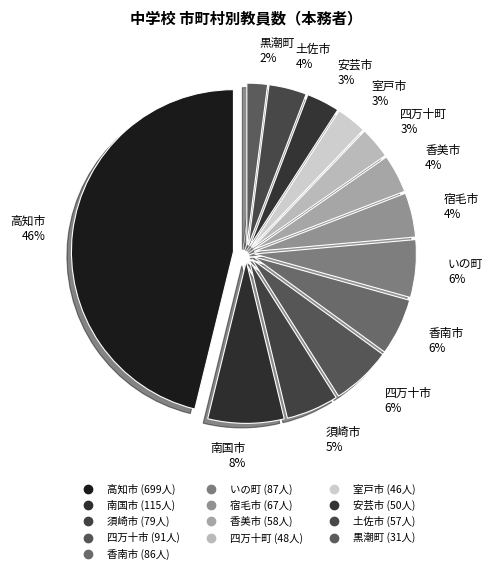

Does 香美市 account for over 50% of the chart?

No